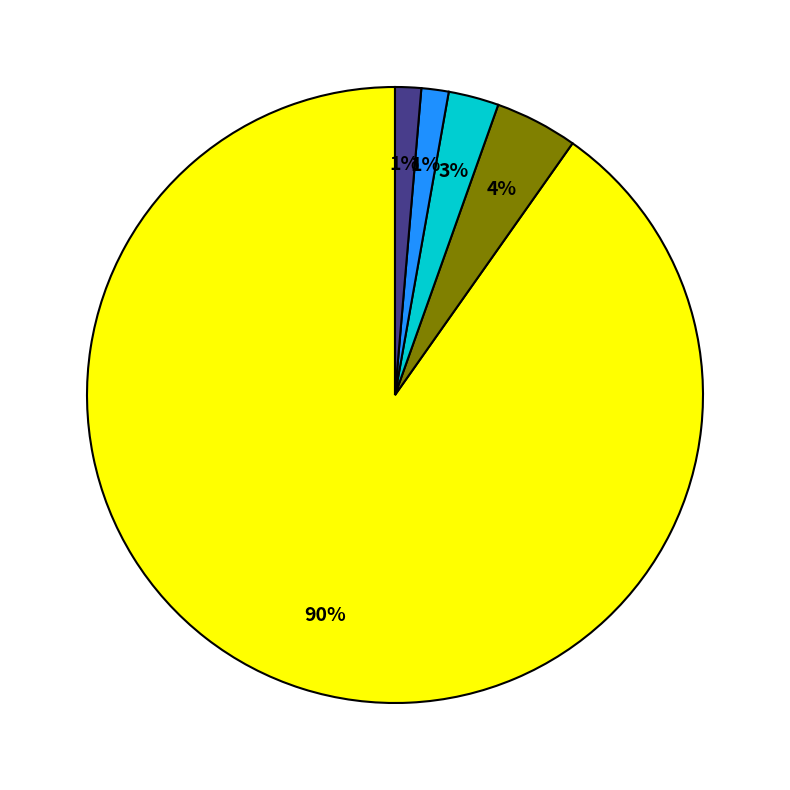

To the nearest percent, what is the average slice percentage?

20%